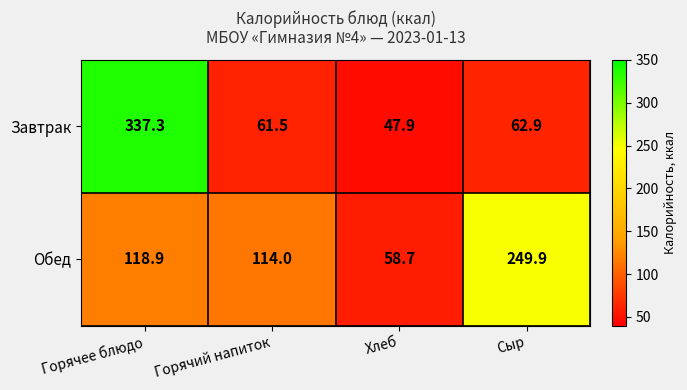

Which label corresponds to the smallest value in the chart?

Хлеб